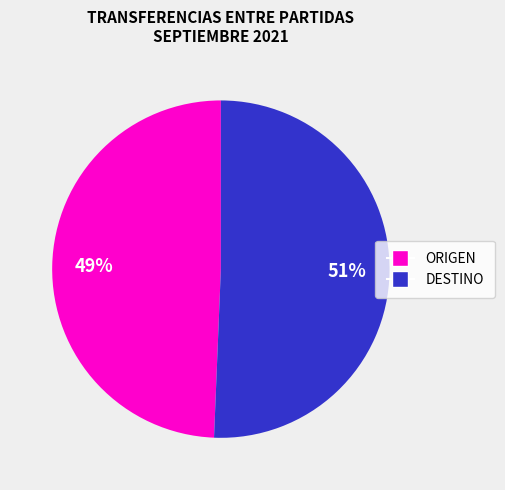

Count the number of slices in the pie.

2